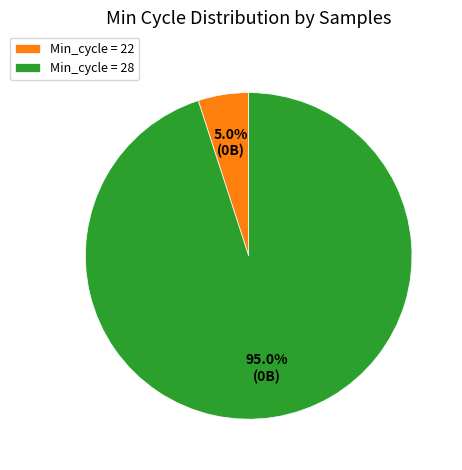

How many slices are in this pie chart?

2